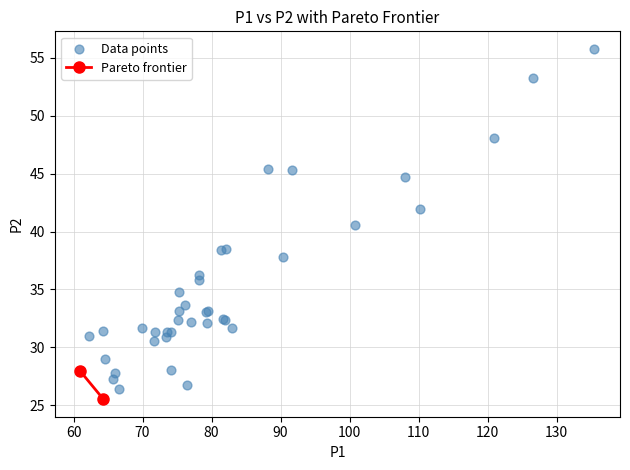

What Y value in the scatter plot is closest to 40?

40.6